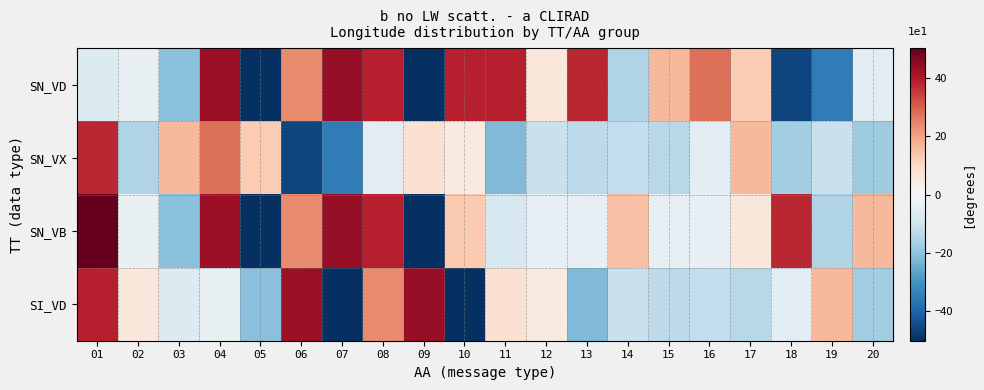

How many series are shown in this chart?

4